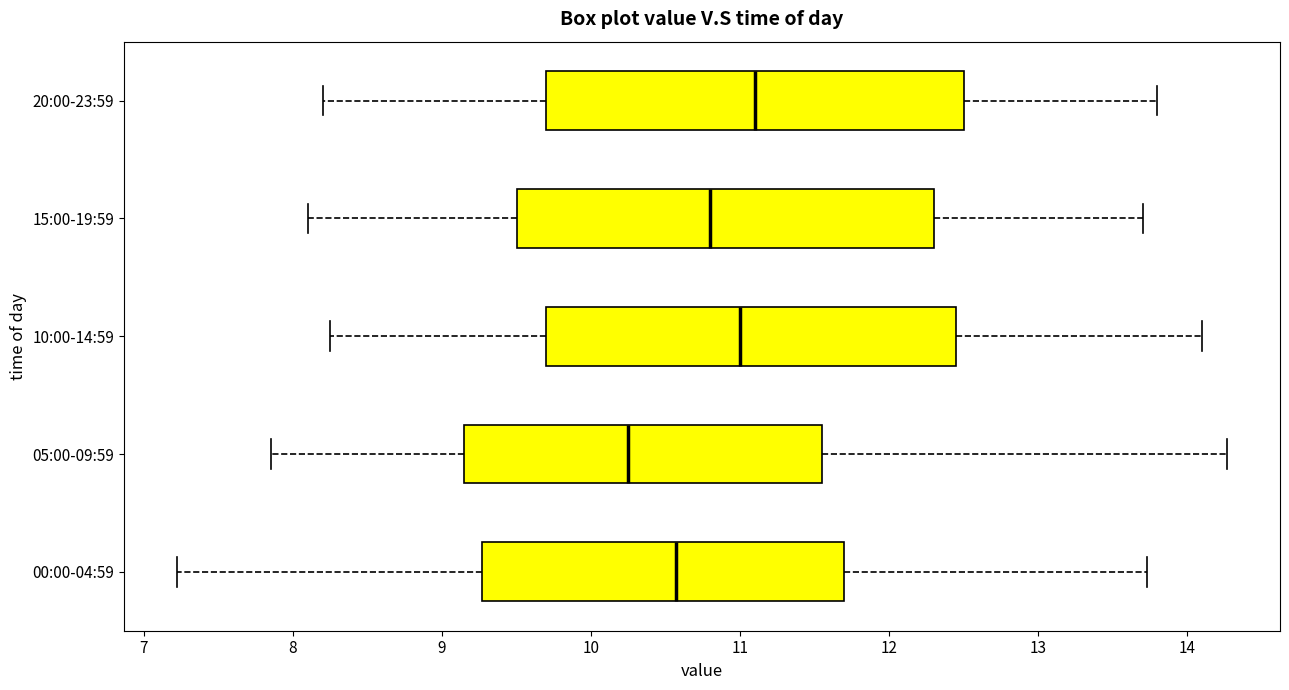

Where is the left edge of the box for 20:00-23:59 on the x-axis? The values are not printed on the chart, so give them approximately, as read against the axis.

9.7